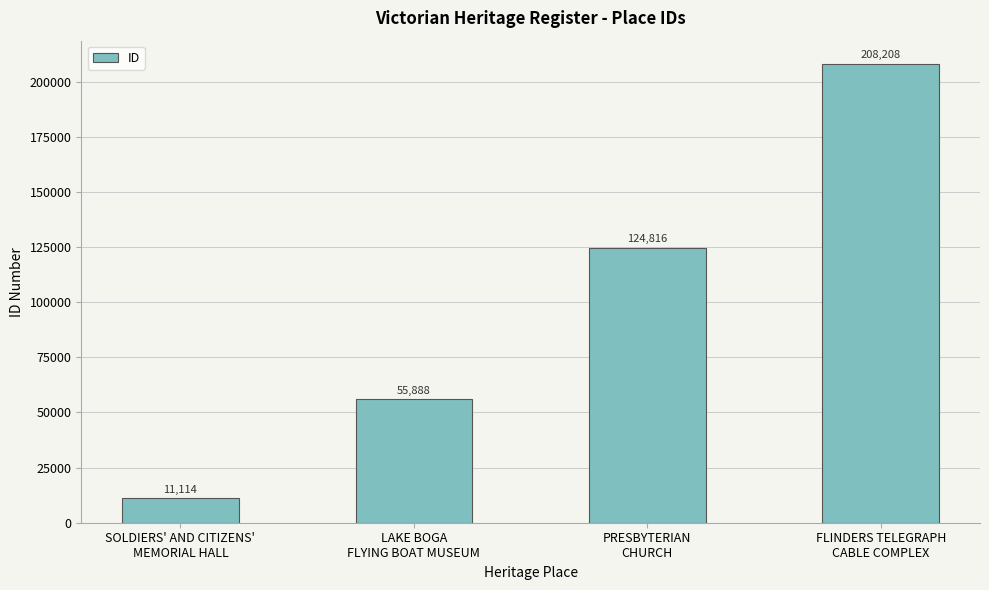

What is the change in value from SOLDIERS' AND CITIZENS'
MEMORIAL HALL to LAKE BOGA
FLYING BOAT MUSEUM?

+44774